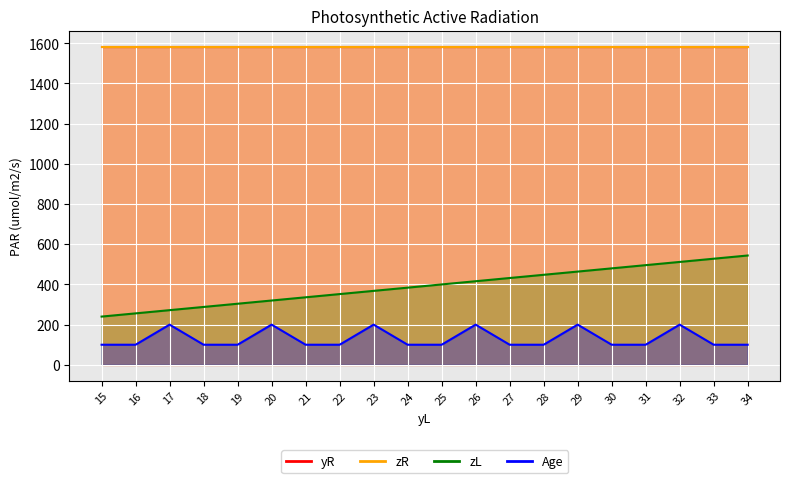

What is the average value of the zR_line series?

1584